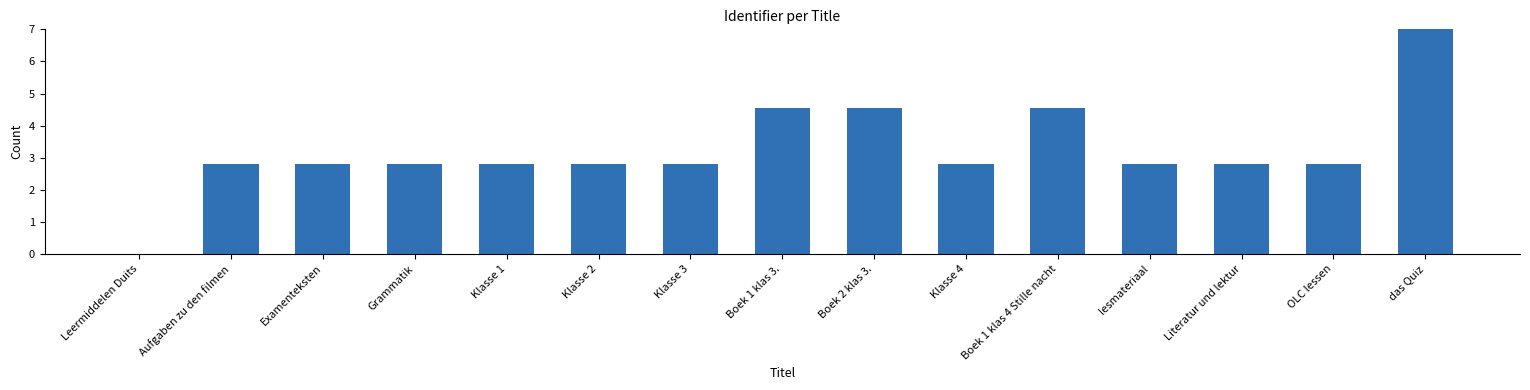

Between lesmateriaal and Boek 2 klas 3., which is larger?

Boek 2 klas 3.